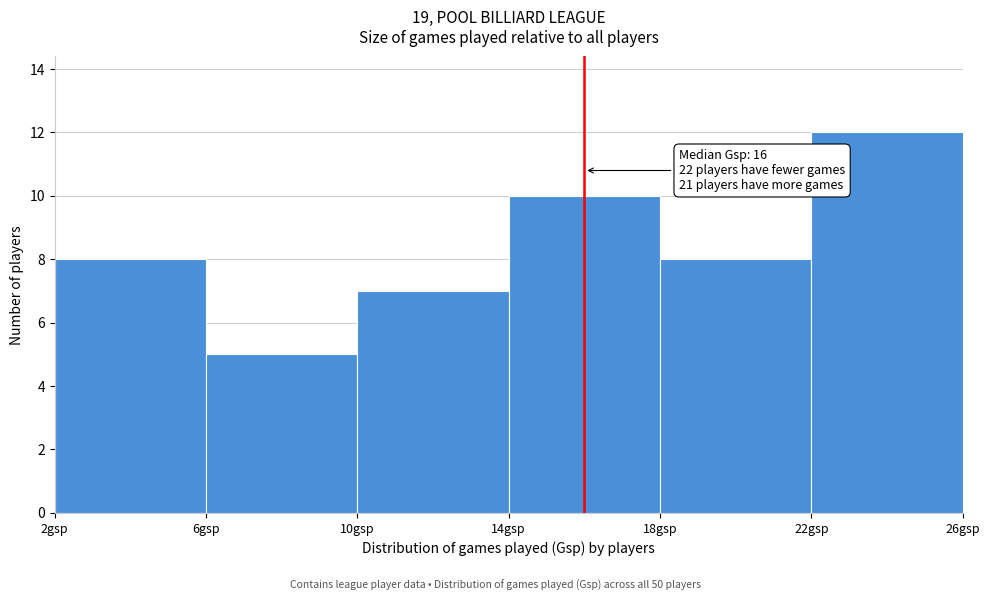

Which range on the x-axis has the tallest bar?

22 to 26